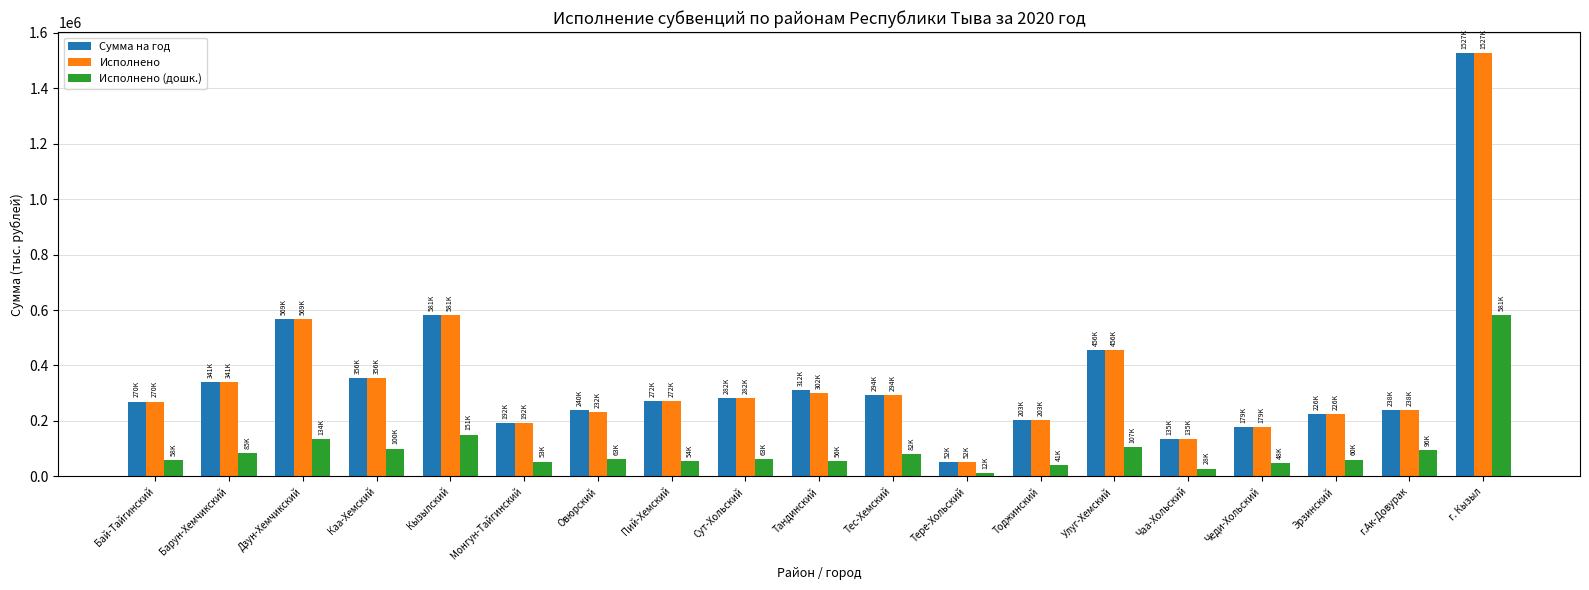

How many groups of bars are there?

19